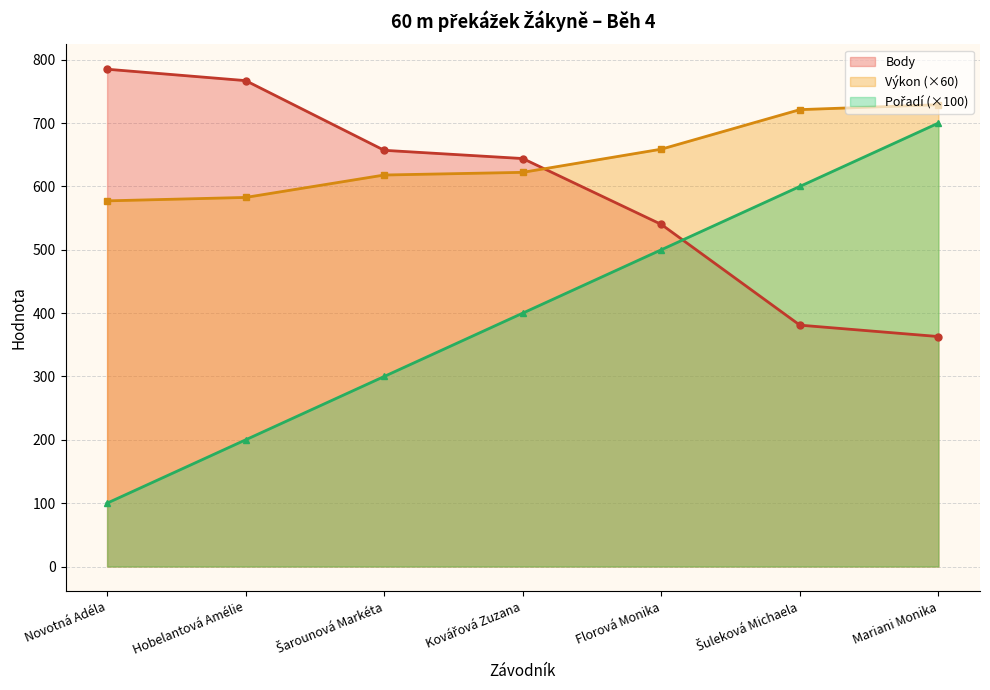

Count the number of data series in this chart.

3